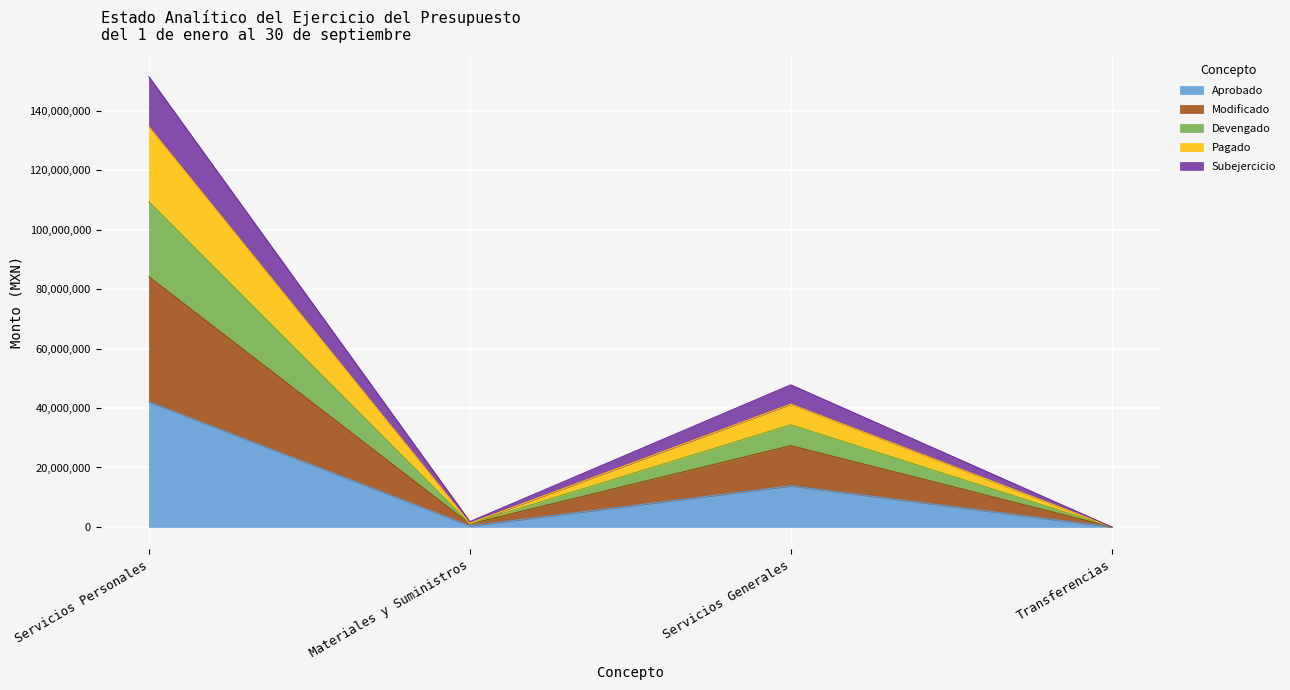

What is the difference between the Aprobado values at Servicios Personales and Materiales y Suministros?

41693871.0